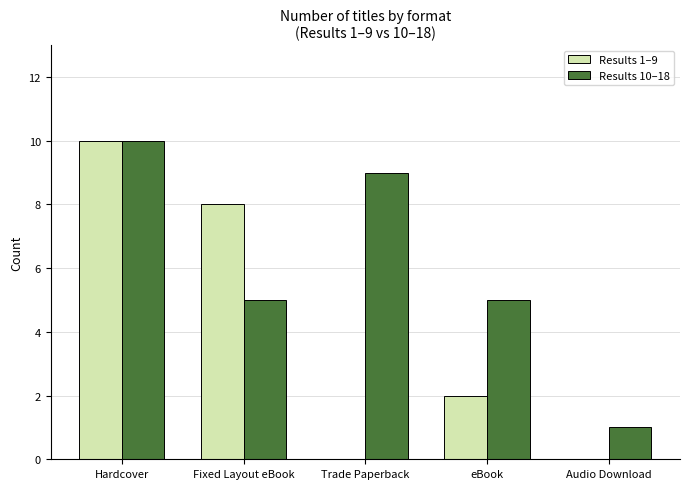

Which series changed the most between Trade Paperback and eBook?

Results 10–18